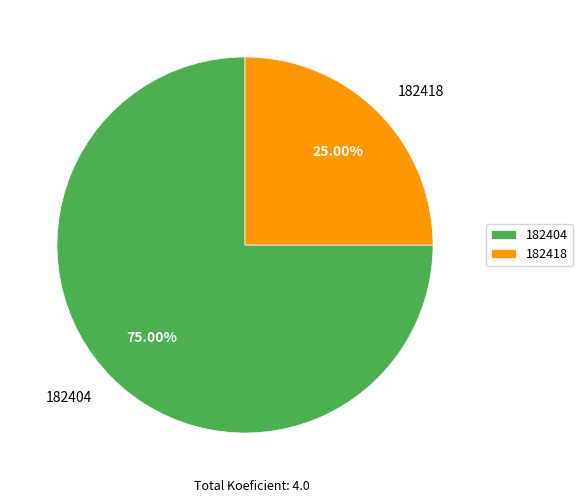

What is the ratio of the value at 182404 to the value at 182418?

3.0